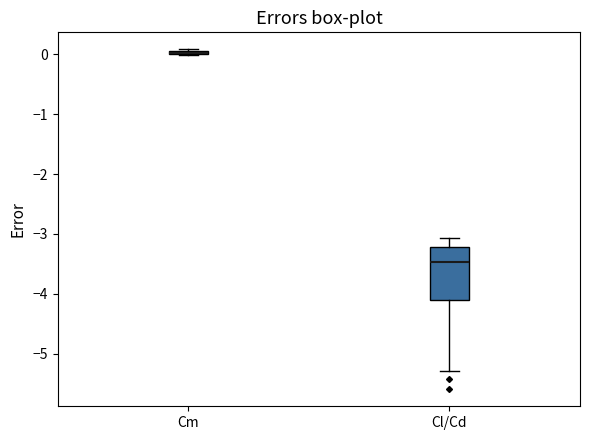

Where does the median line of the box for Cl/Cd sit on the y-axis? The values are not printed on the chart, so give them approximately, as read against the axis.

-3.5